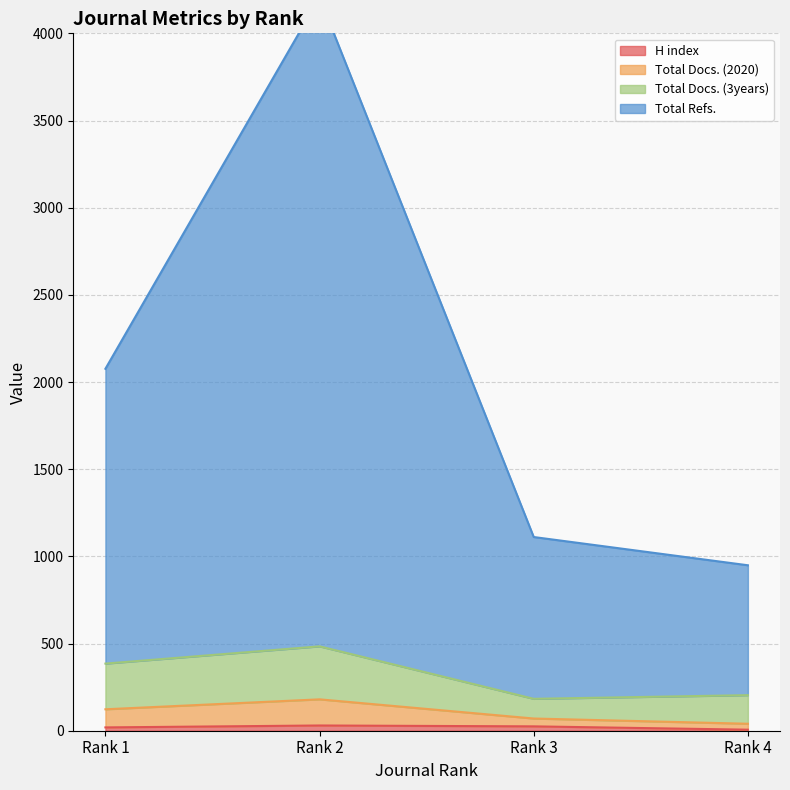

Does the chart have visible grid lines?

Yes